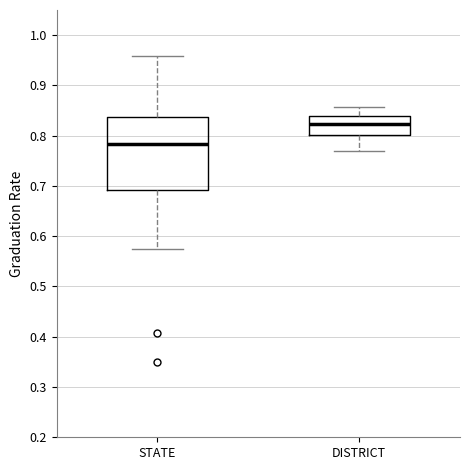

Reading left to right, transcribe this box plot: for each box, give where its median line is, the range the box spans, and where its two whiskers end, as read against the y-axis. The values are not printed on the chart, so give them approximately, as read against the axis.

STATE: median 0.78, box 0.69 to 0.84, whiskers 0.58 to 0.96
DISTRICT: median 0.82, box 0.80 to 0.84, whiskers 0.77 to 0.86